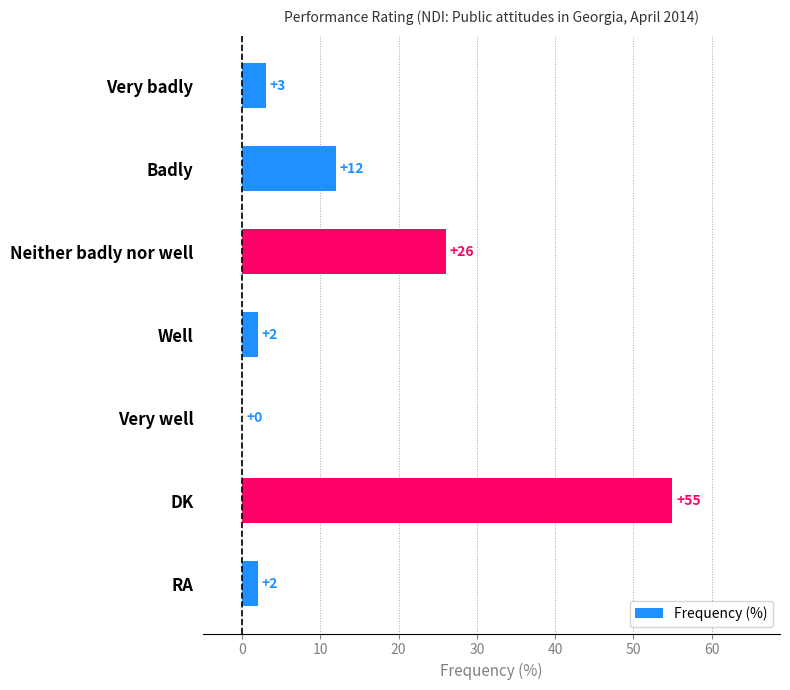

What is the change in value from Very badly to Neither badly nor well?

+23